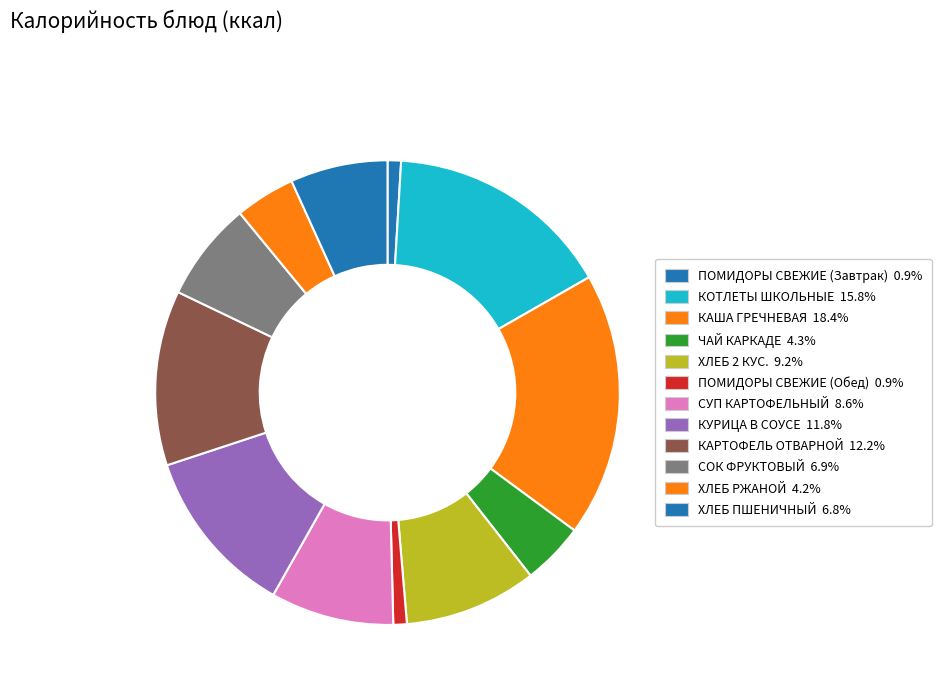

How many slices are in this pie chart?

12